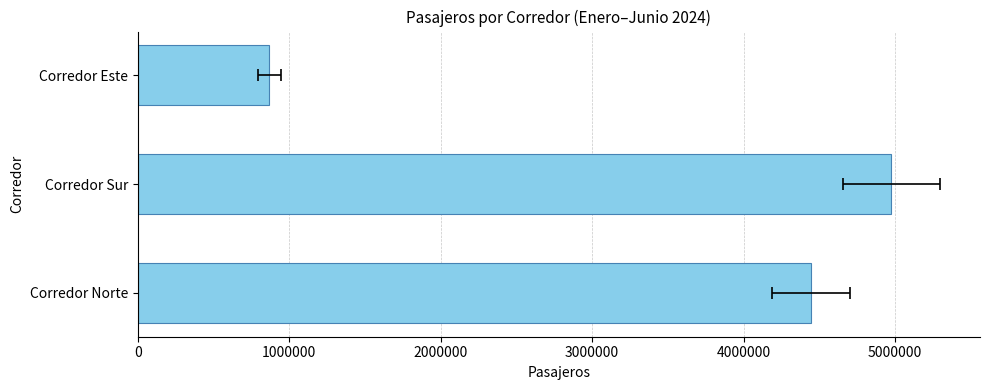

What is the value of the 1st bar from the left?

4442663.5